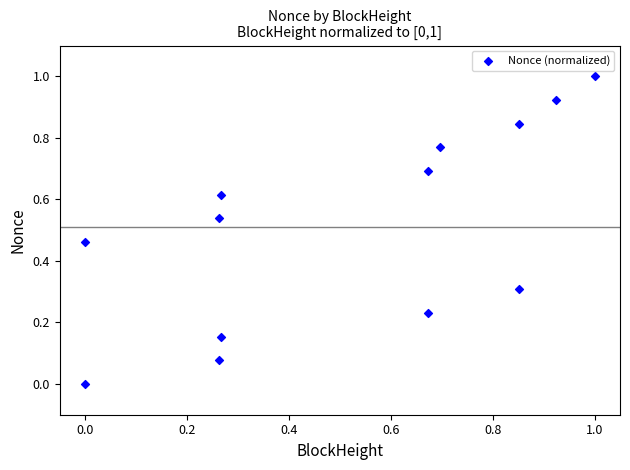

What is the range of Y values (max minus min)?

1.0